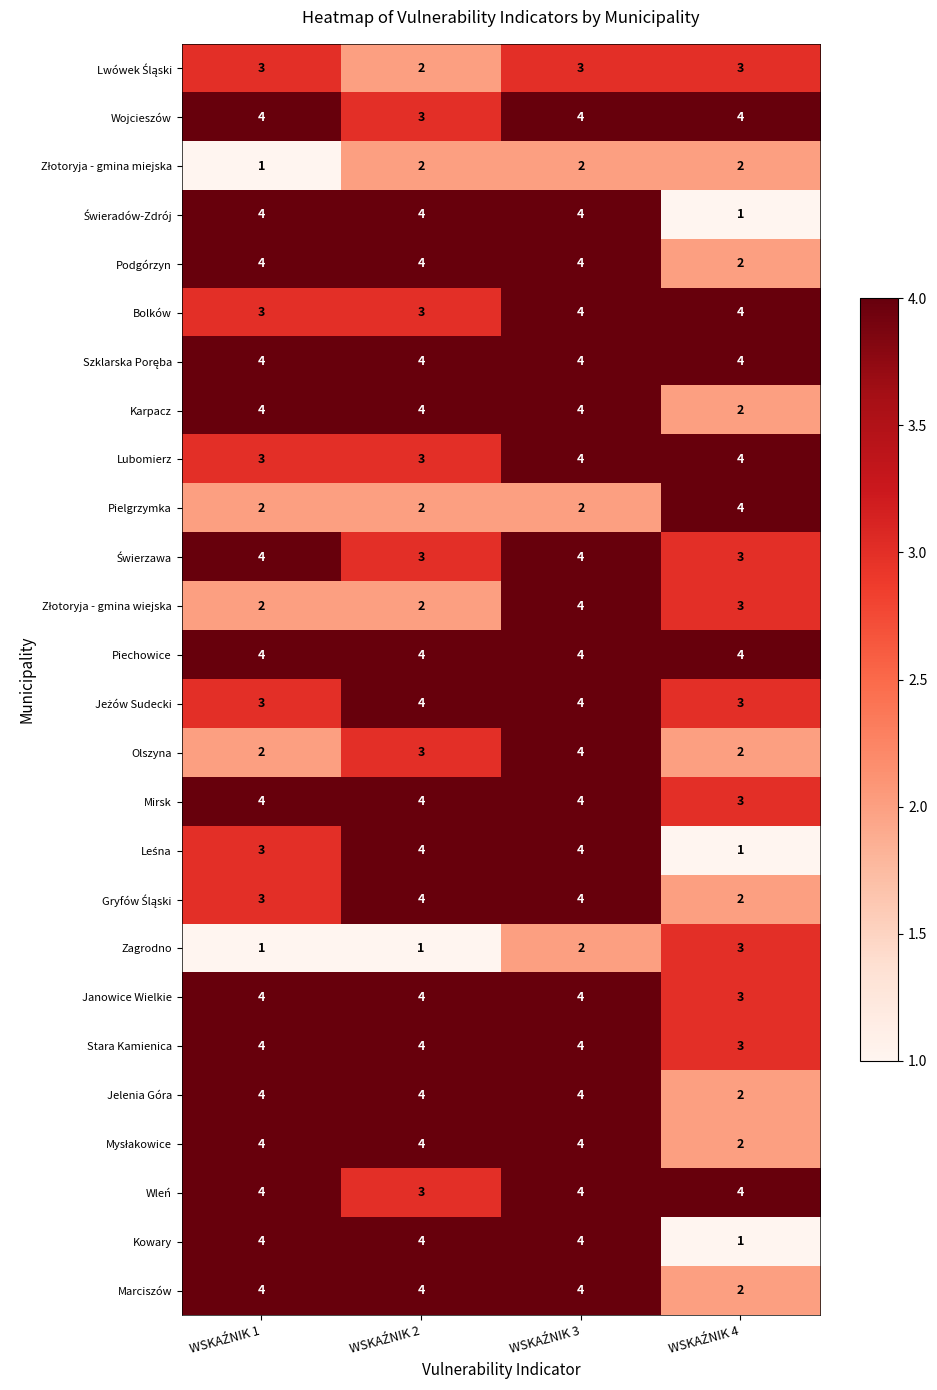

At how many categories does at least one series exceed 2?

4